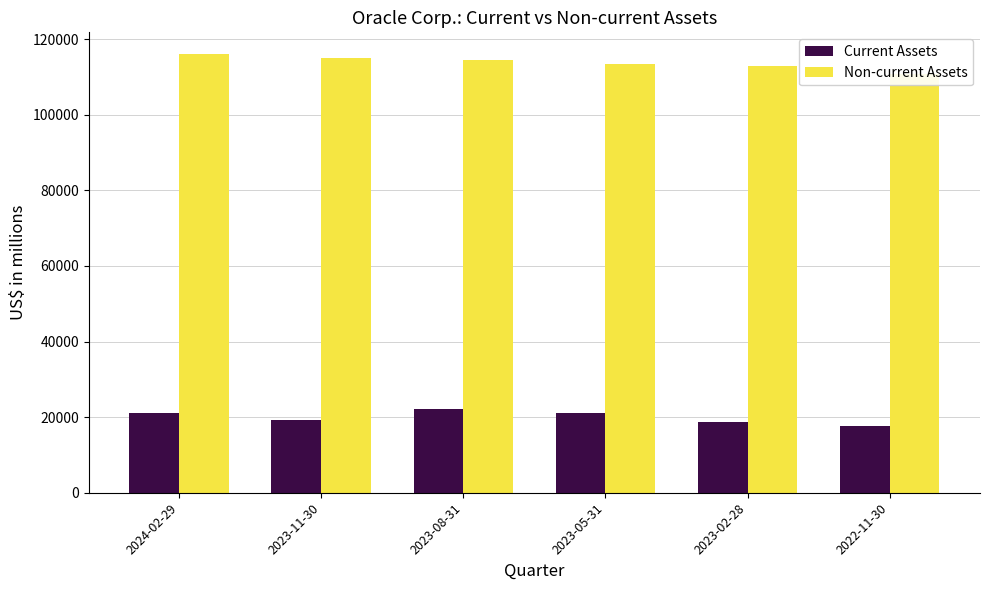

What is the difference between the maximum and second lowest values in the Non-current Assets series?

3095